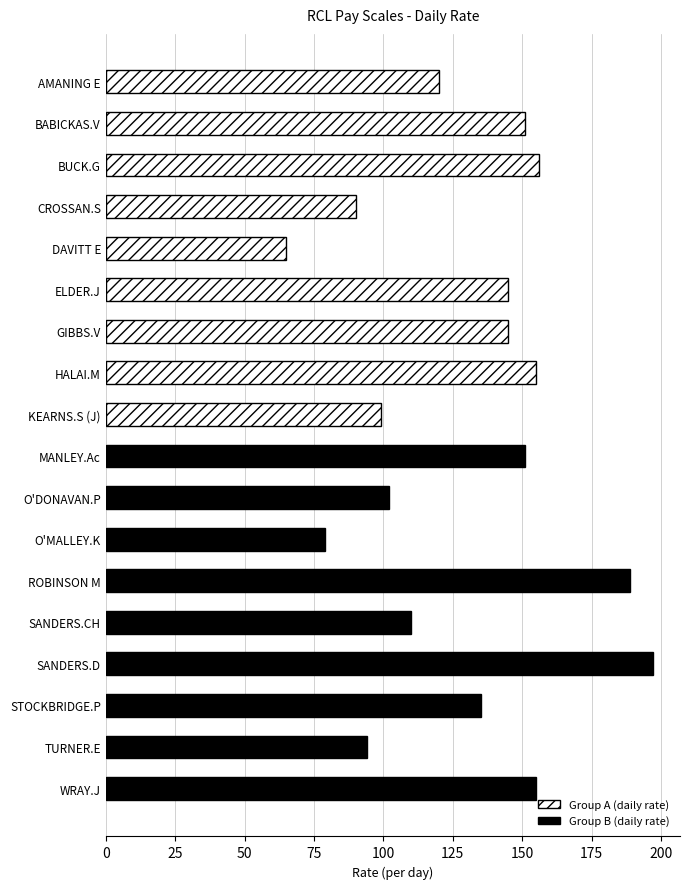

Between AMANING E and GIBBS.V, which is larger?

GIBBS.V